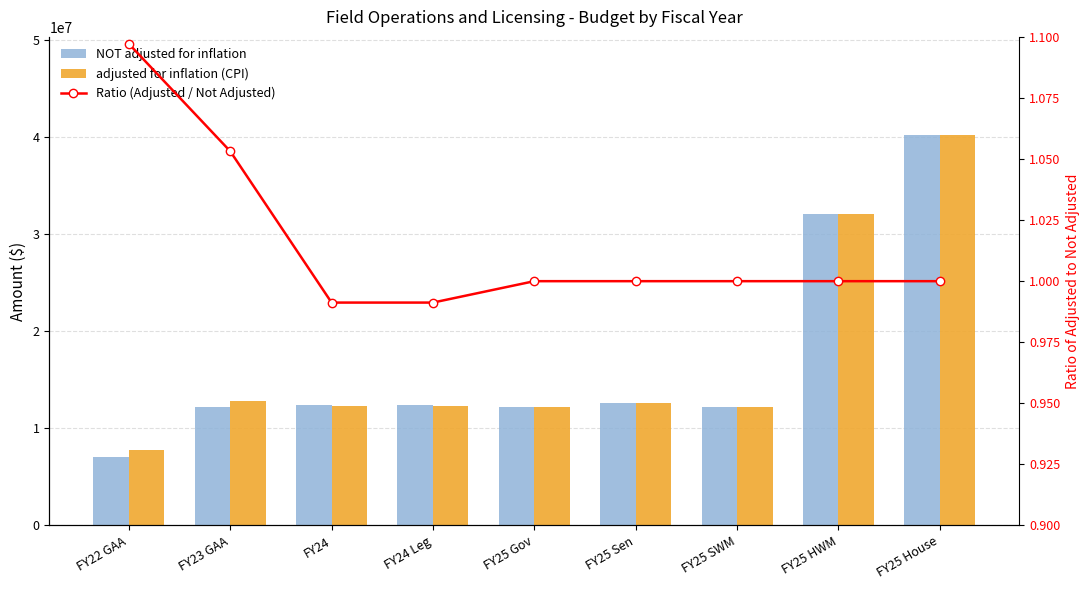

Which series has the largest total across all categories?

adjusted for inflation (CPI)